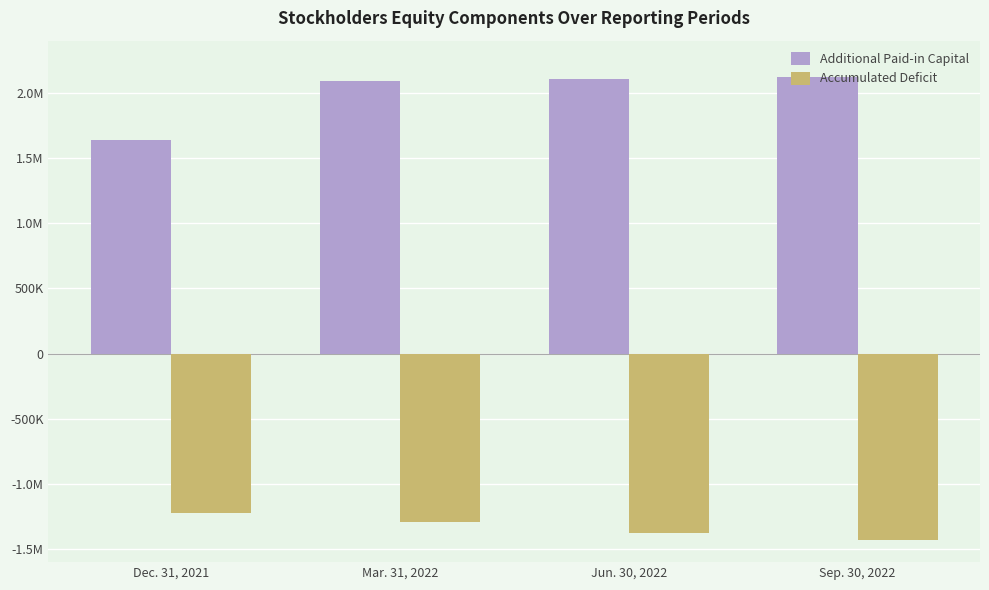

Rank the series by their maximum value, from highest to lowest.

Additional Paid-in Capital, Accumulated Deficit